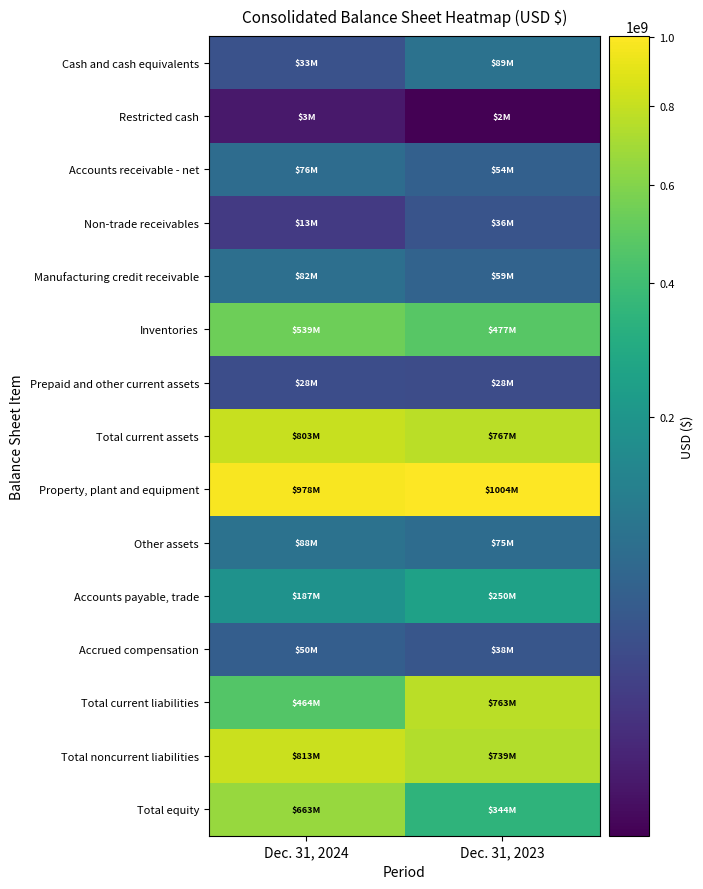

Reading right to left, list all the values displayed in this chart.

Cash and cash equivalents: Dec. 31, 2023=88800000	Dec. 31, 2024=32900000
Restricted cash: Dec. 31, 2023=1500000	Dec. 31, 2024=2800000
Accounts receivable - net: Dec. 31, 2023=53700000	Dec. 31, 2024=75800000
Non-trade receivables: Dec. 31, 2023=36200000	Dec. 31, 2024=13200000
Manufacturing credit receivable: Dec. 31, 2023=59300000	Dec. 31, 2024=81500000
Inventories: Dec. 31, 2023=477000000	Dec. 31, 2024=539000000
Prepaid and other current assets: Dec. 31, 2023=27500000	Dec. 31, 2024=28300000
Total current assets: Dec. 31, 2023=767100000	Dec. 31, 2024=802800000
Property, plant and equipment: Dec. 31, 2023=1004200000	Dec. 31, 2024=978300000
Other assets: Dec. 31, 2023=75200000	Dec. 31, 2024=87900000
Accounts payable, trade: Dec. 31, 2023=249500000	Dec. 31, 2024=187300000
Accrued compensation: Dec. 31, 2023=38100000	Dec. 31, 2024=49800000
Total current liabilities: Dec. 31, 2023=763000000	Dec. 31, 2024=463700000
Total noncurrent liabilities: Dec. 31, 2023=739400000	Dec. 31, 2024=813000000
Total equity: Dec. 31, 2023=344100000	Dec. 31, 2024=662700000